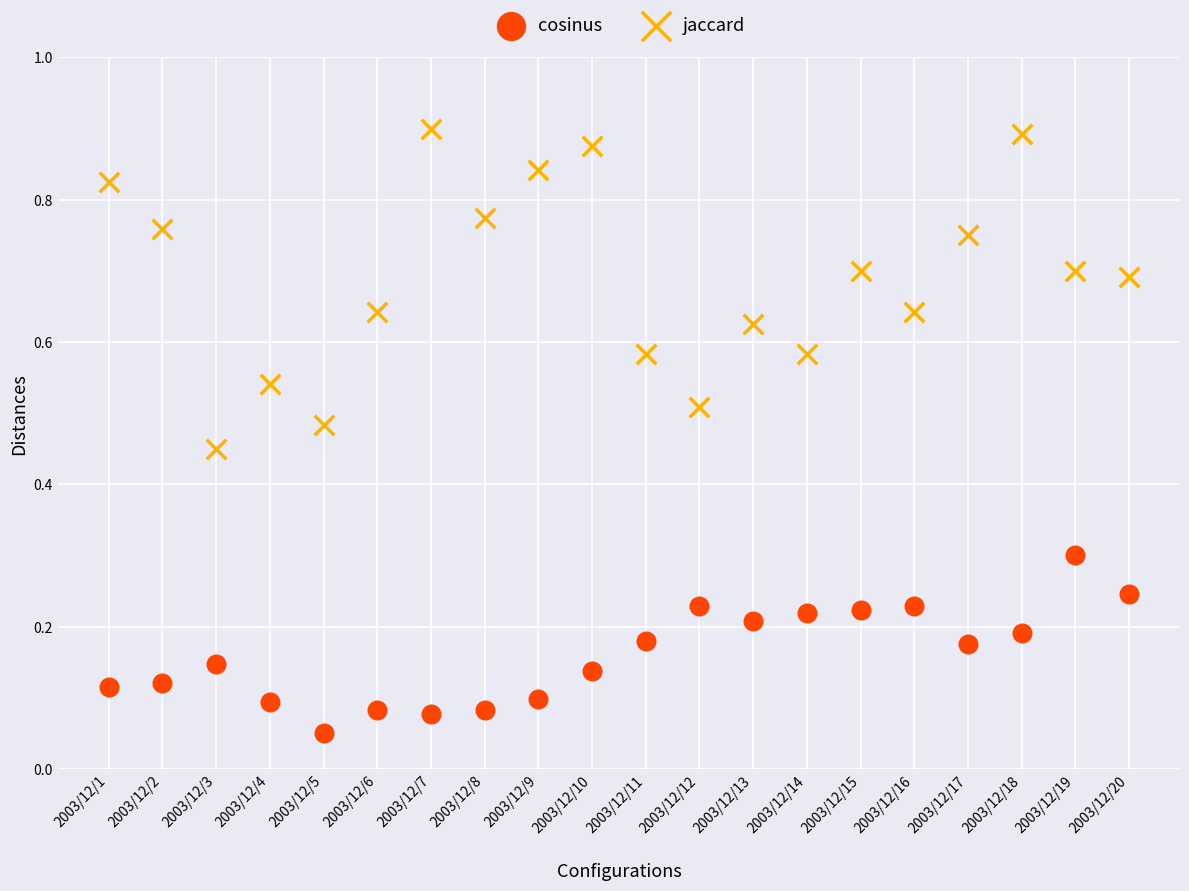

Which series reaches the maximum Y coordinate?

jaccard